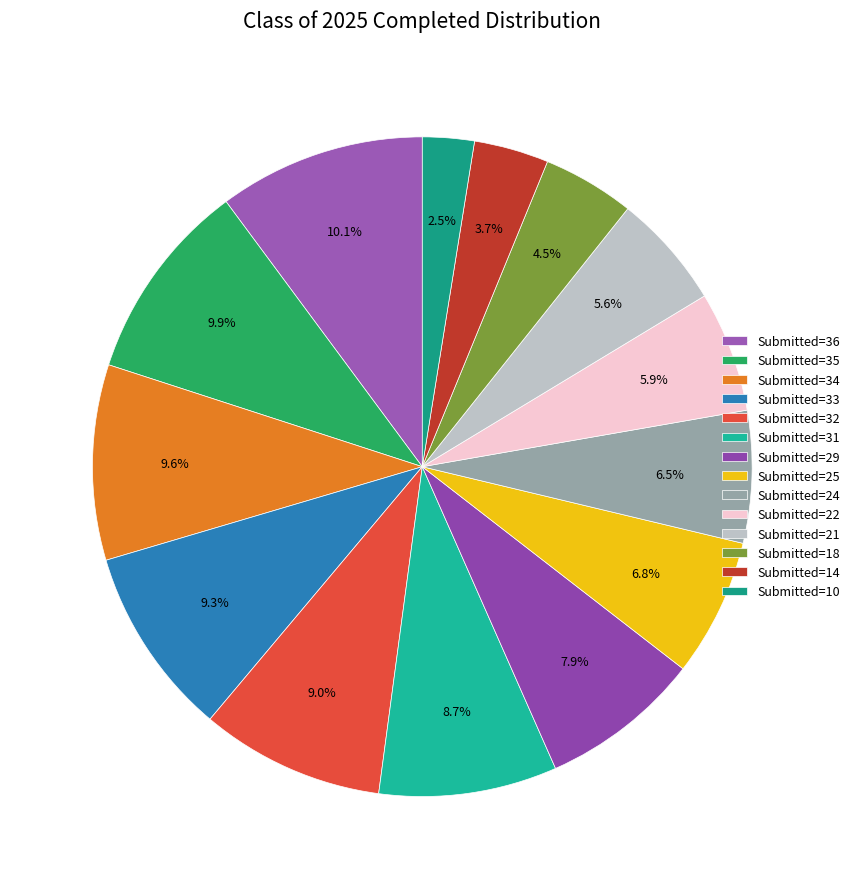

How many segments does this pie chart have?

14